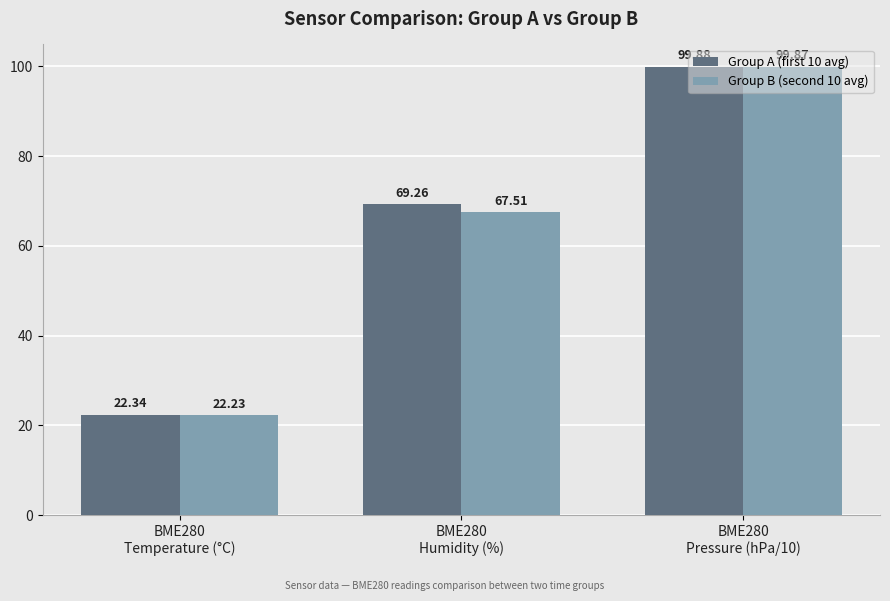

Which series has the largest range (max minus min)?

Group B (second 10 avg)